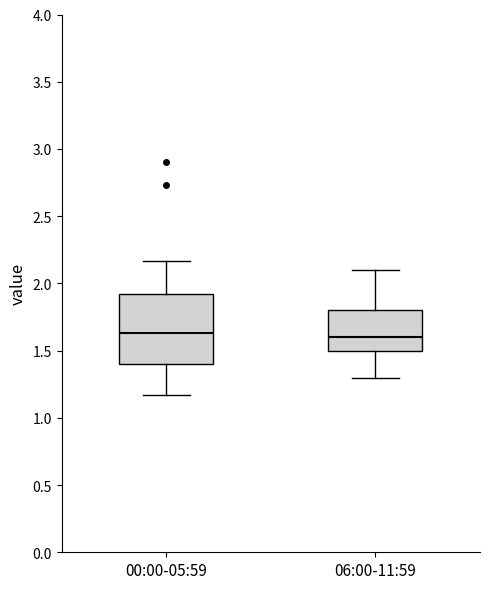

Reading left to right, read every box against the y-axis: the position of its median line, the range the box covers, and the ends of its whiskers. The values are not printed on the chart, so give them approximately, as read against the axis.

00:00-05:59: median 1.65, box 1.40 to 1.90, whiskers 1.15 to 2.15
06:00-11:59: median 1.60, box 1.50 to 1.80, whiskers 1.30 to 2.10